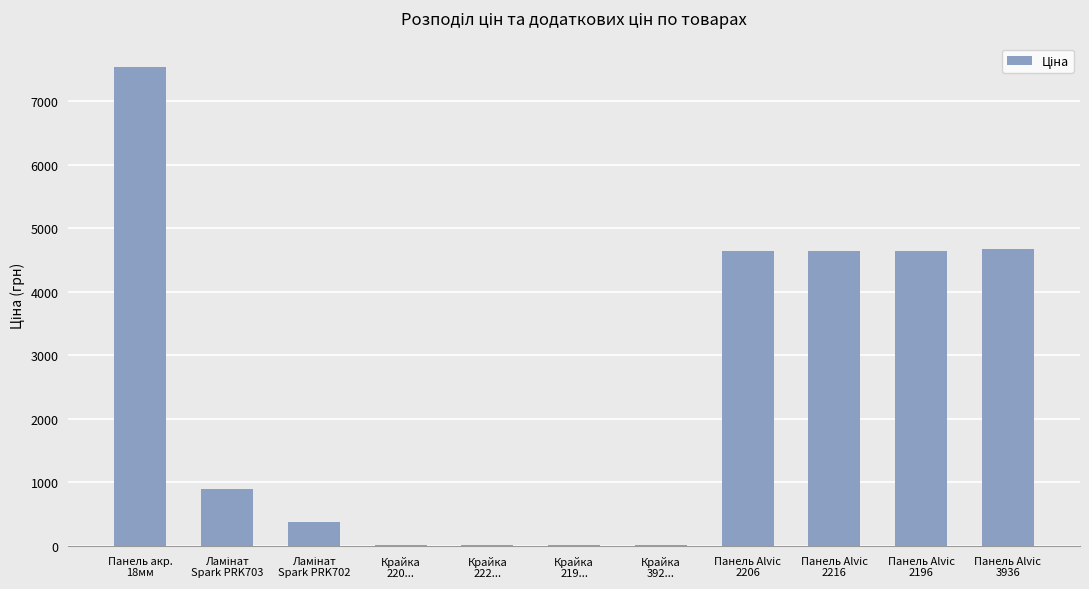

What is the greatest value displayed?

7530.7